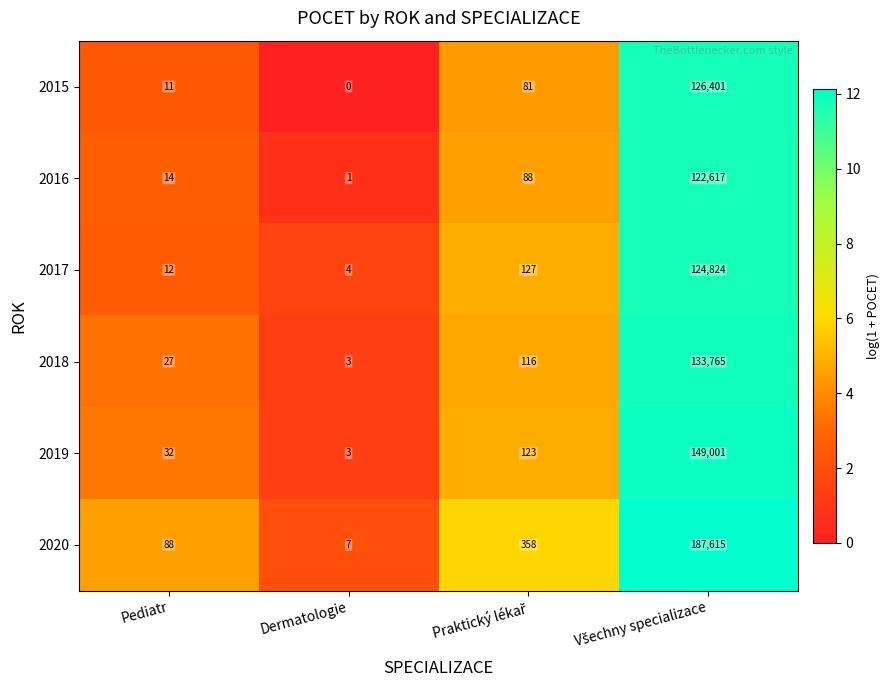

Is it true that 2017 equals 4 at Dermatologie?

True